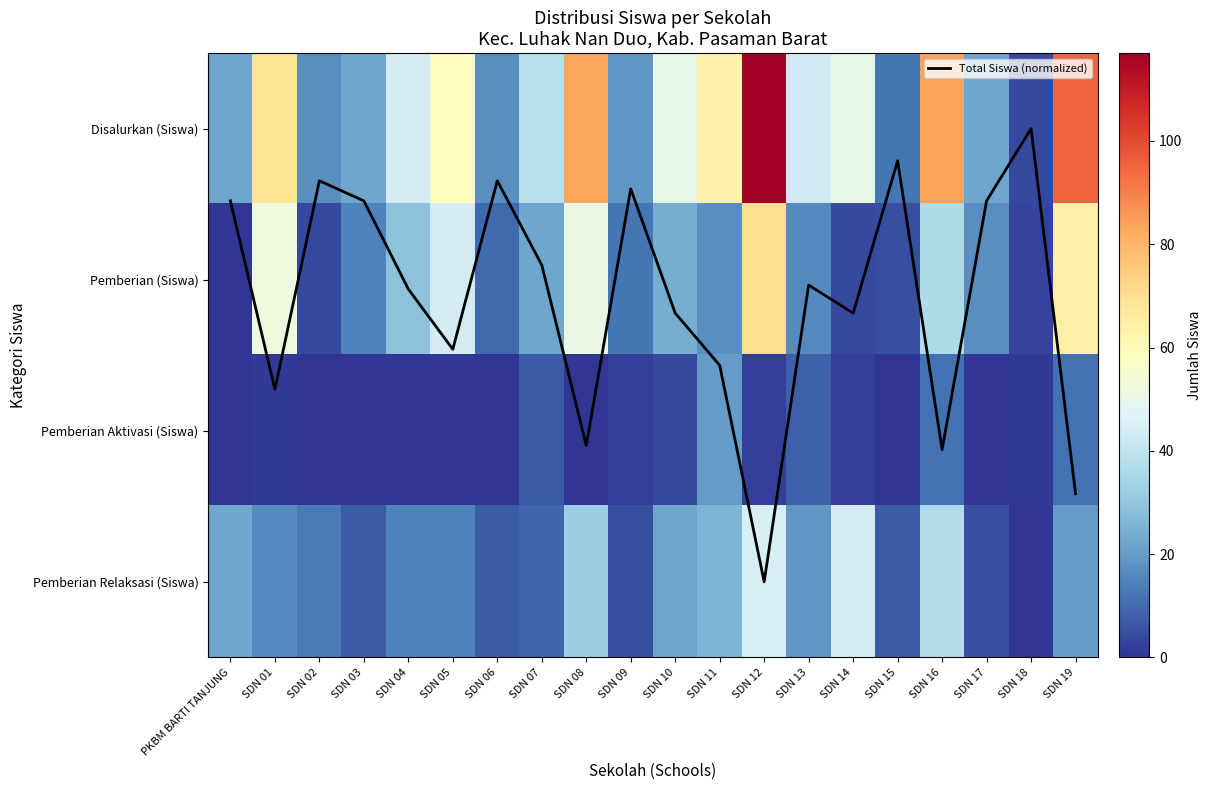

At which label does Pemberian Aktivasi (Siswa) reach its peak?

SDN 11